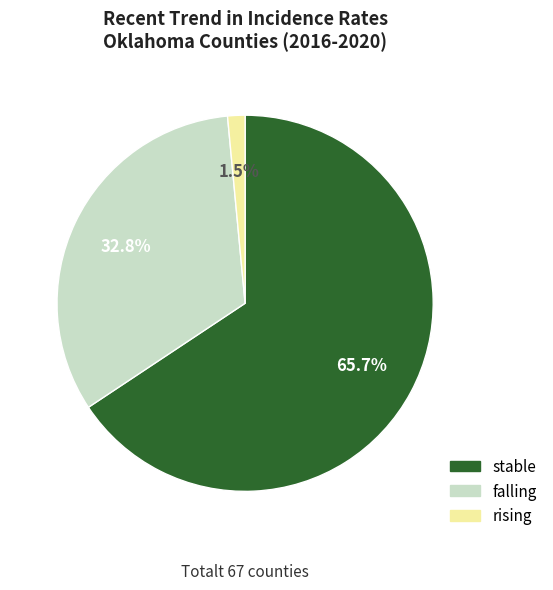

Which has a higher value, stable or rising?

stable